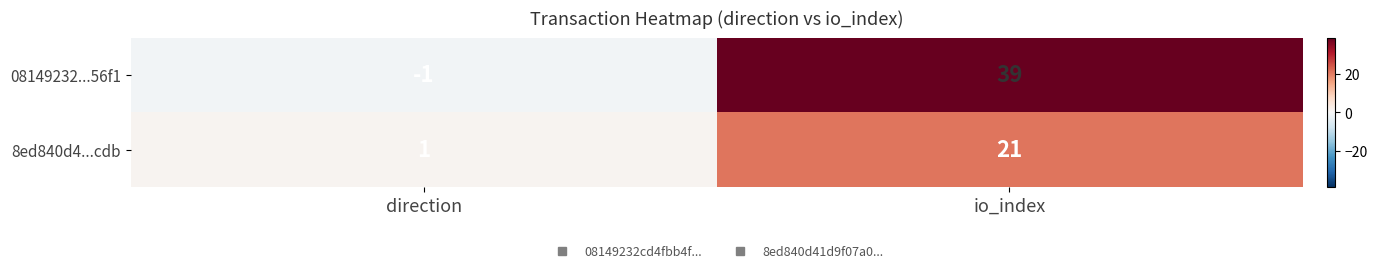

Rank the series by their average value, from highest to lowest.

08149232...56f1, 8ed840d4...cdb